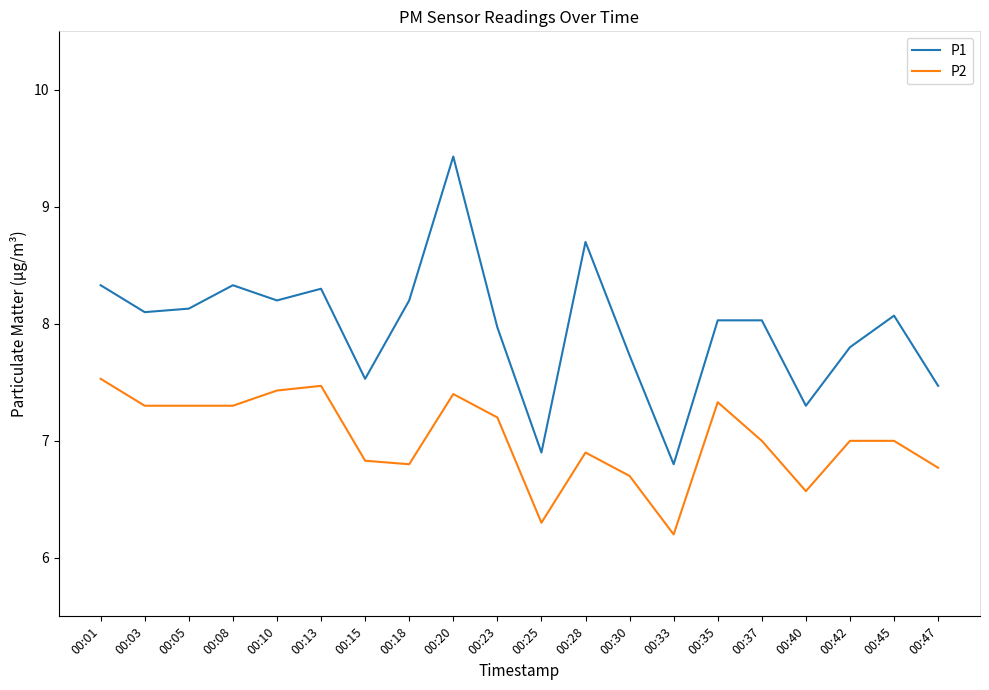

What is the total value across all series at 00:20?

16.8